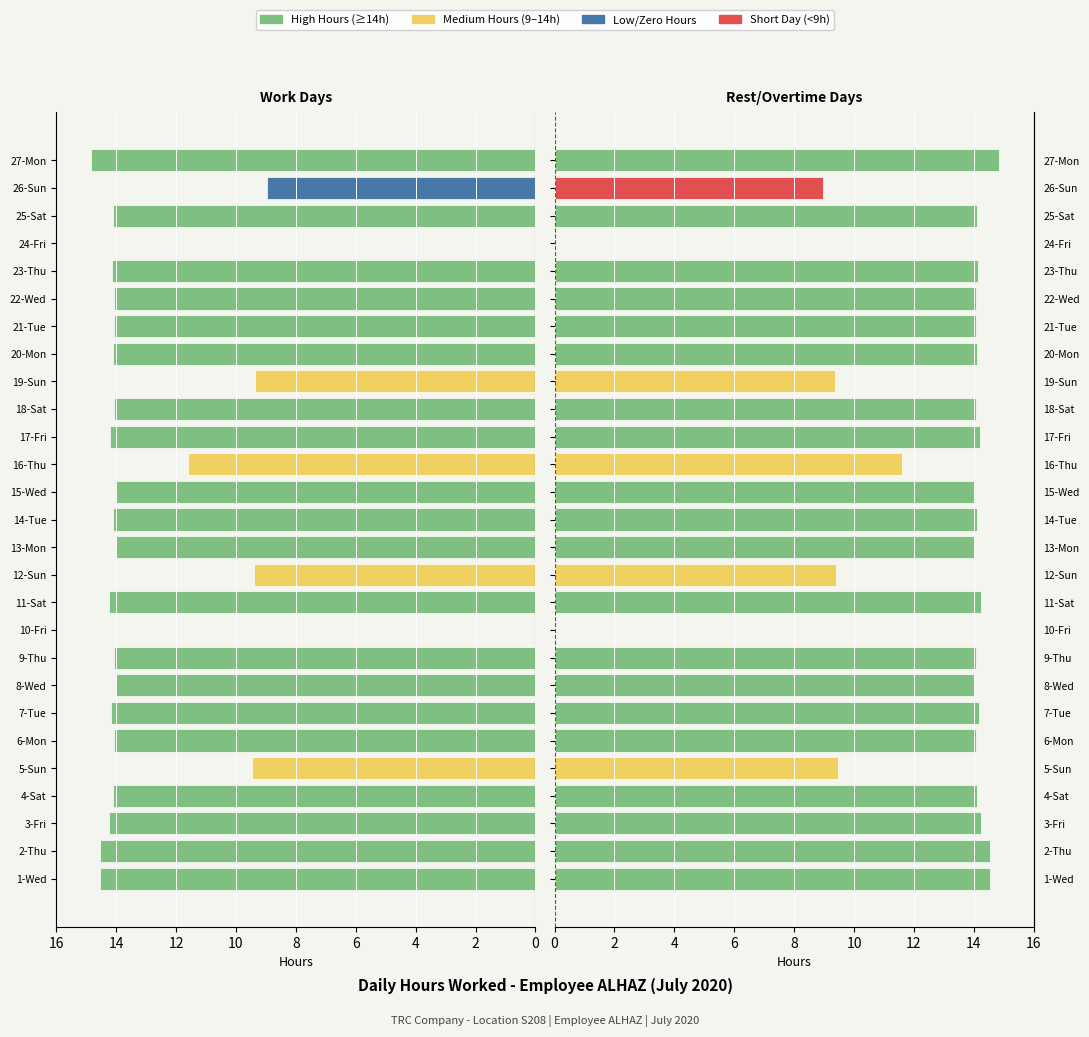

Which series has the largest range (max minus min)?

Hours Worked